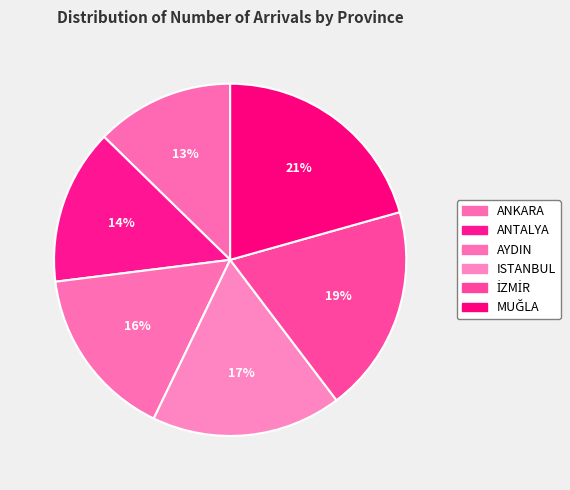

How many segments does this pie chart have?

6